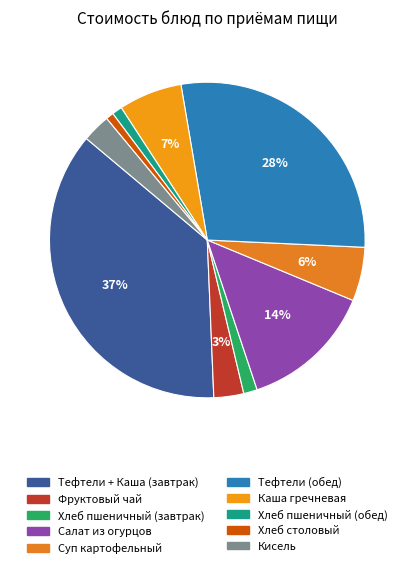

Which slice is the largest?

Тефтели + Каша (завтрак)